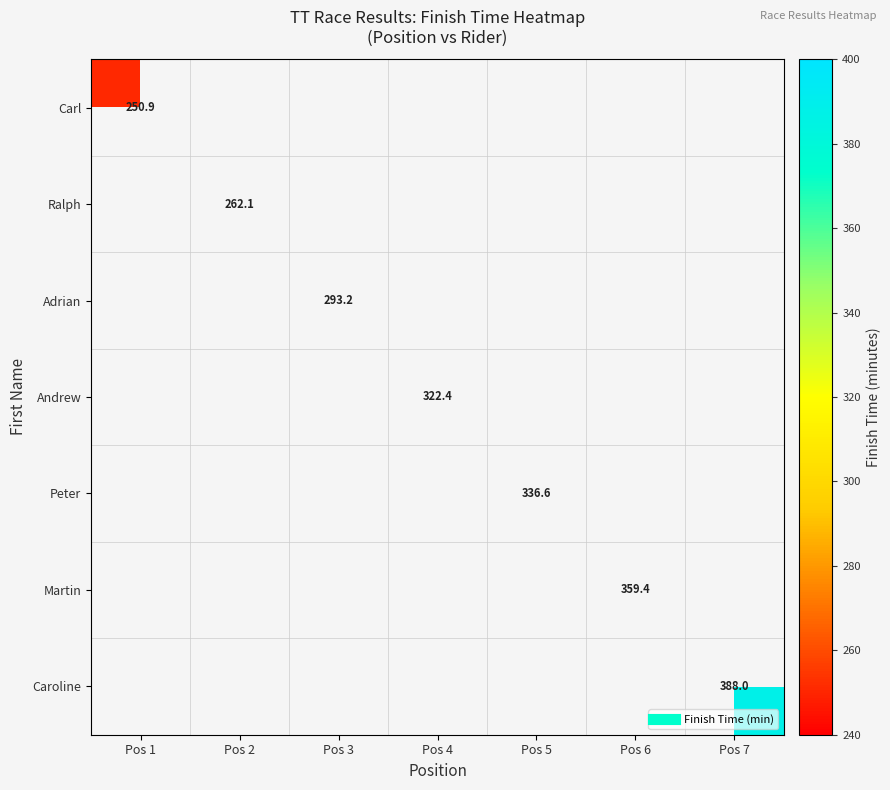

How many positive values does the Peter series have?

1